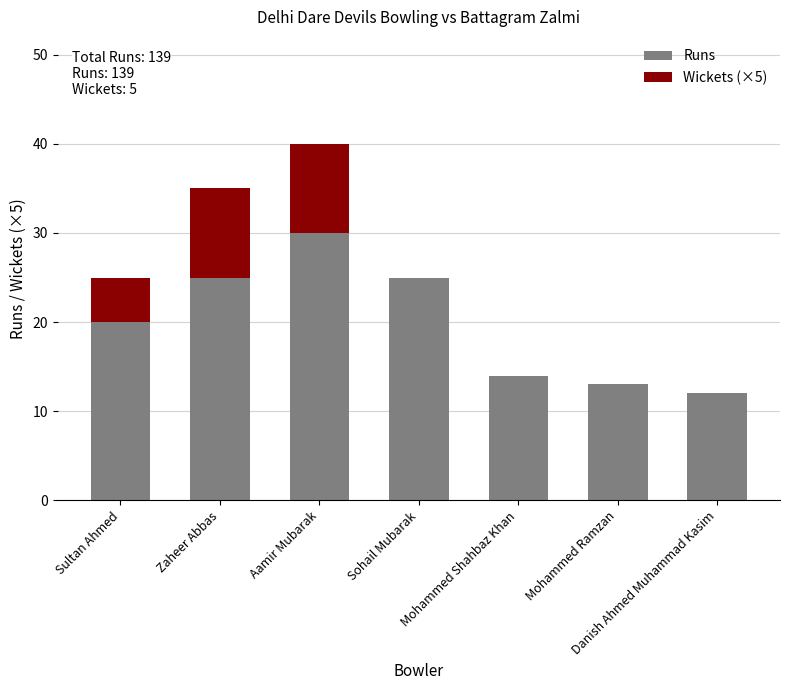

What is the approximate value of Runs at Zaheer Abbas?

25